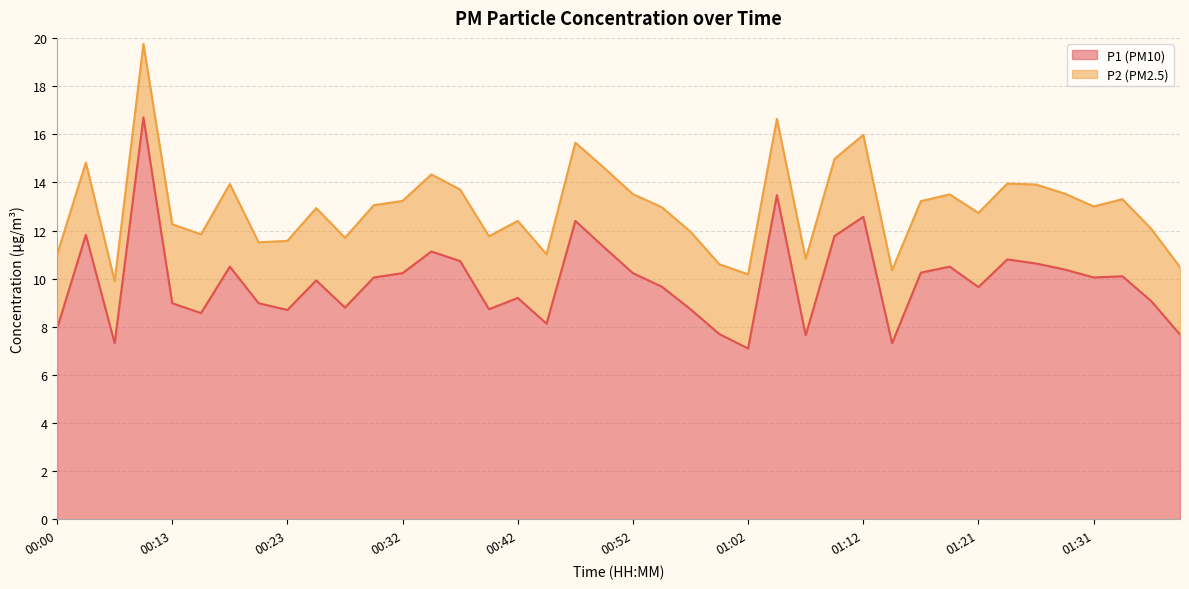

How many interior local peaks (higher than both neighbors) does the data have?

12